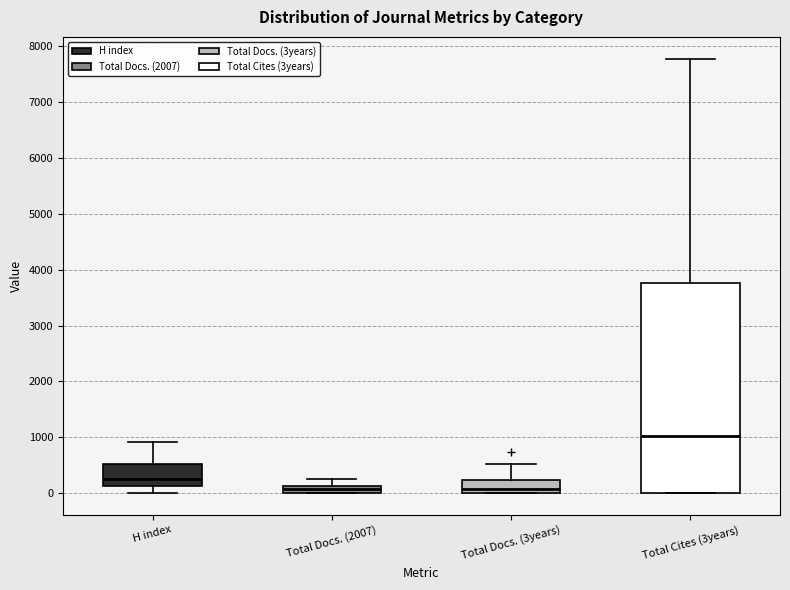

Where is the upper edge of the box for Total Docs. (3years) on the y-axis? The values are not printed on the chart, so give them approximately, as read against the axis.

200